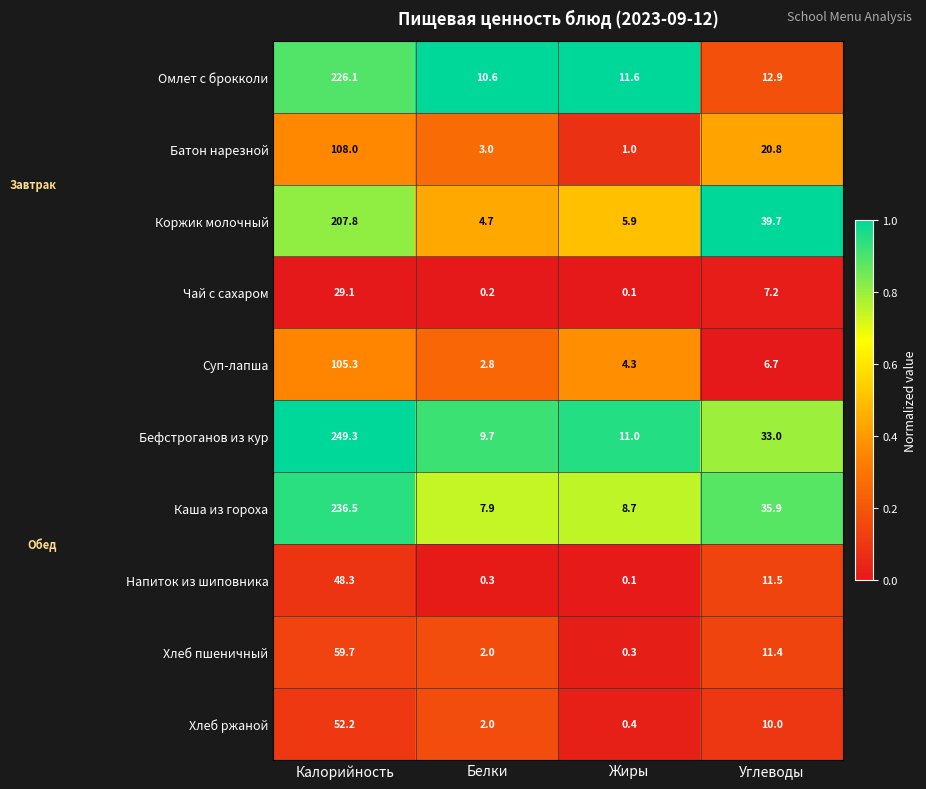

The value of Омлет с брокколи at Углеводы is 12.9. True or false?

True